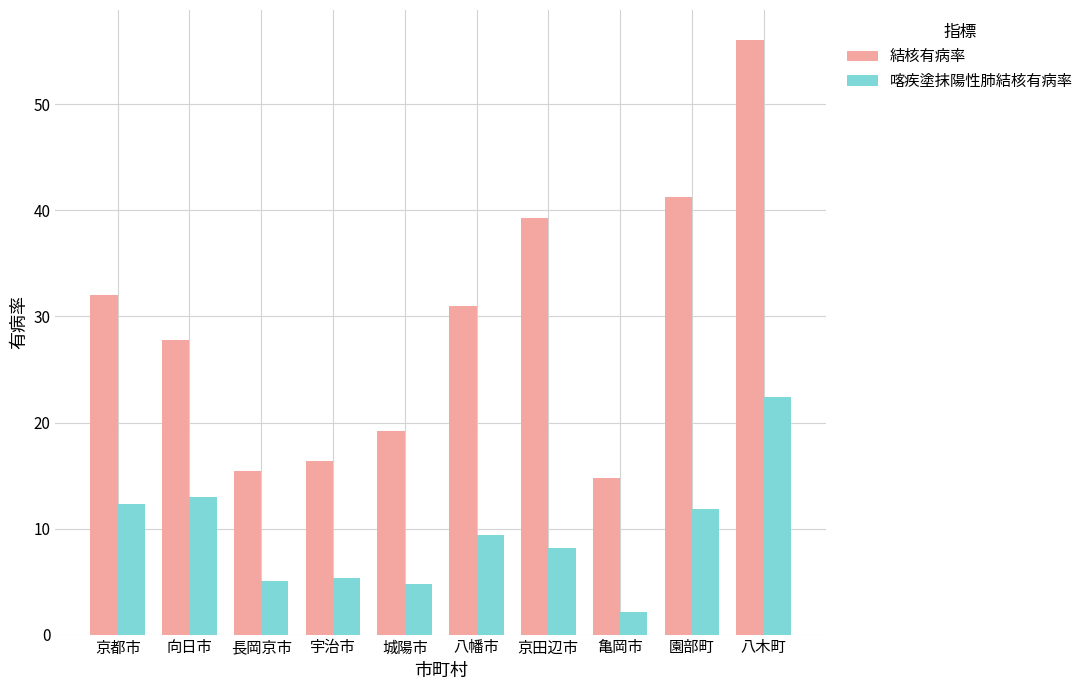

How many distinct data groups are displayed?

2